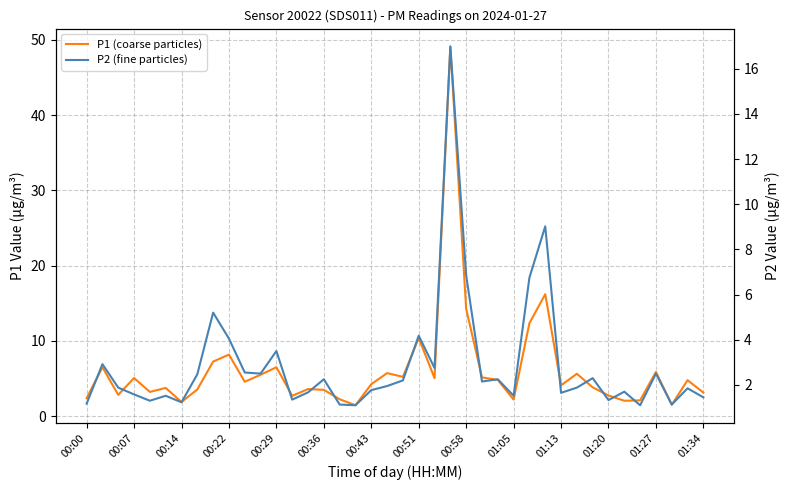

How many interior local peaks does the P2 (fine particles) series have?

13